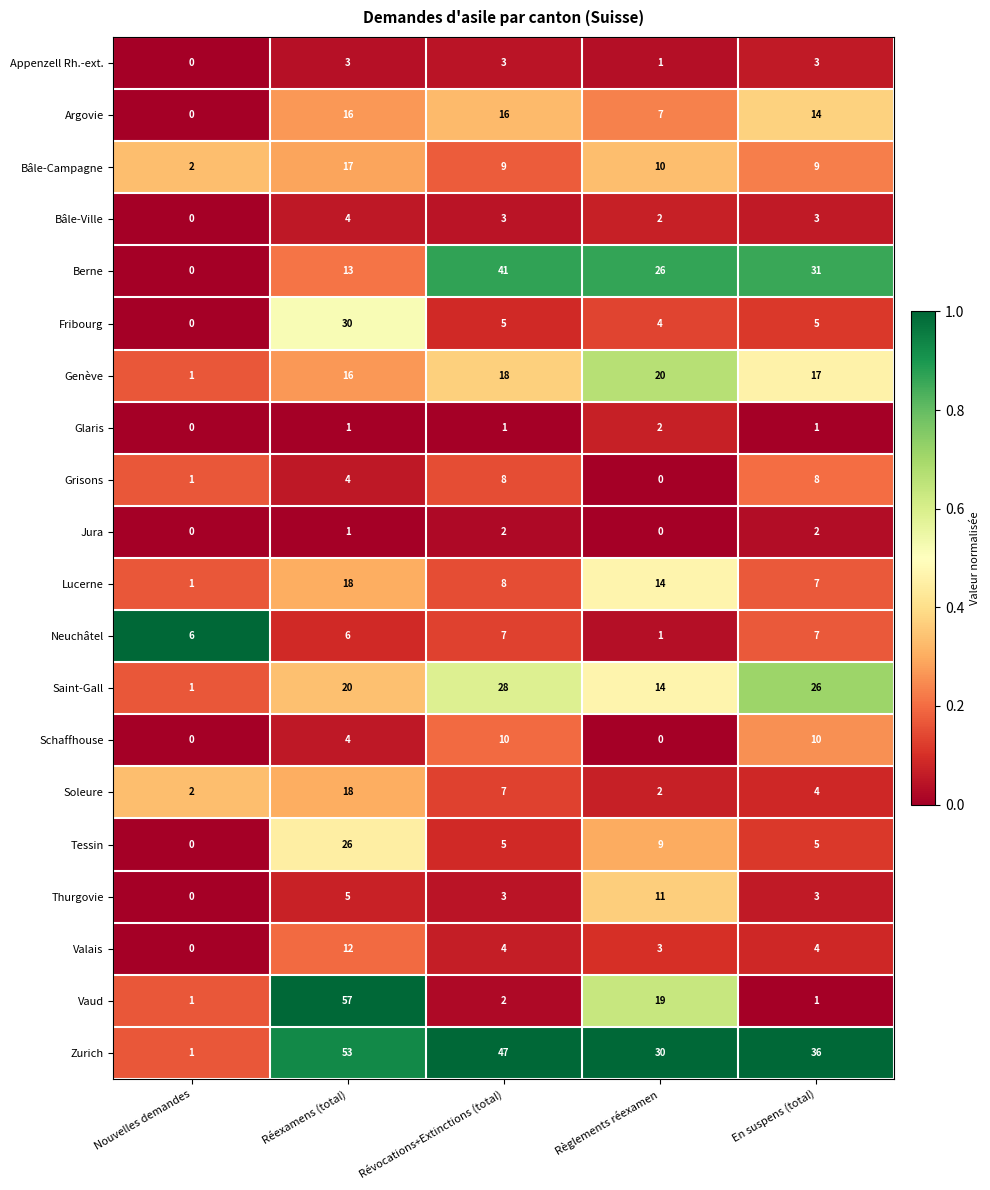

Which series has the largest total across all categories?

Zurich